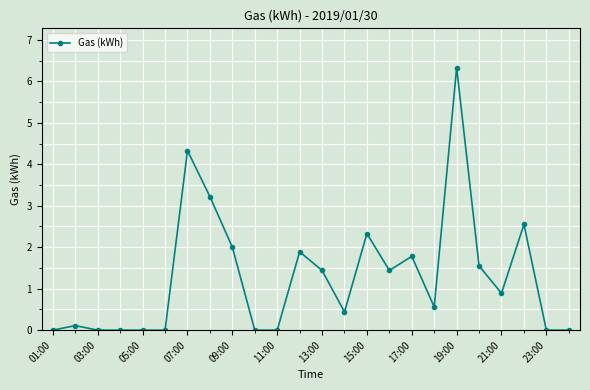

How many distinct data groups are displayed?

1